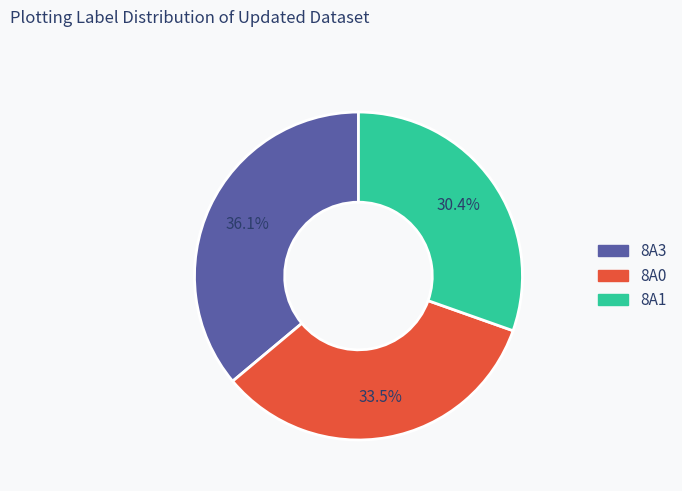

Does any single category account for the majority?

No